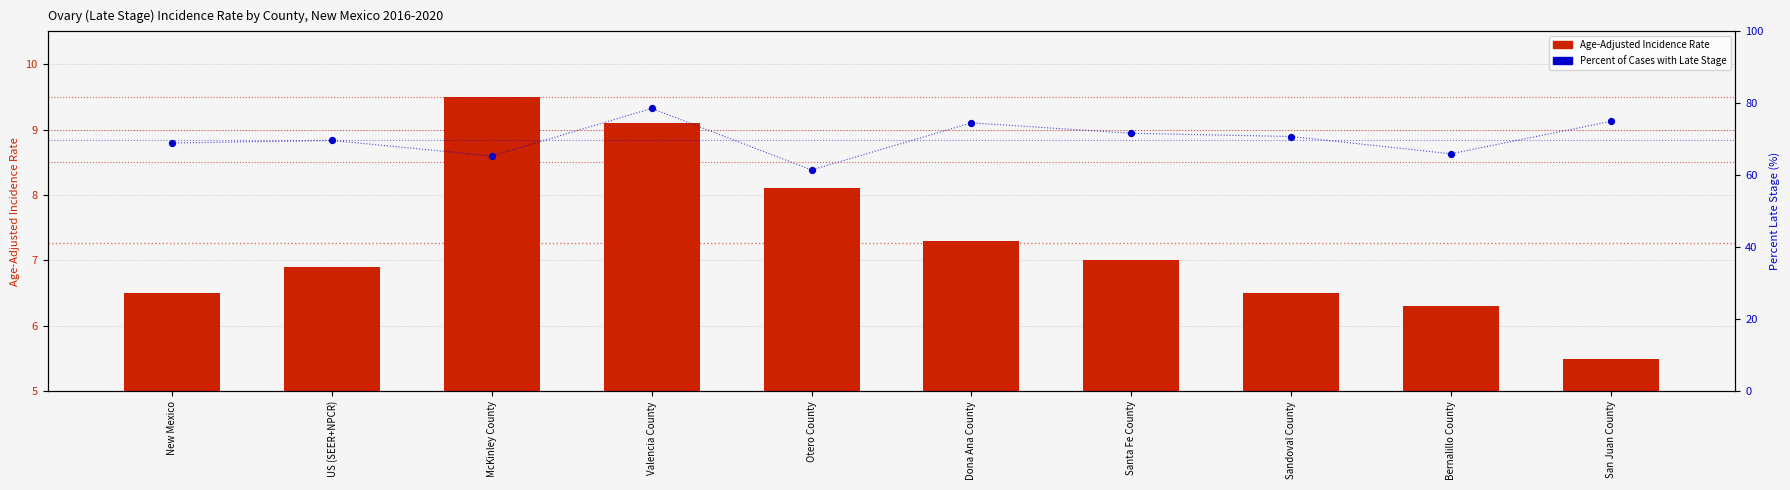

What are all the series names shown in the legend?

Age-Adjusted Incidence Rate, Percent of Cases with Late Stage